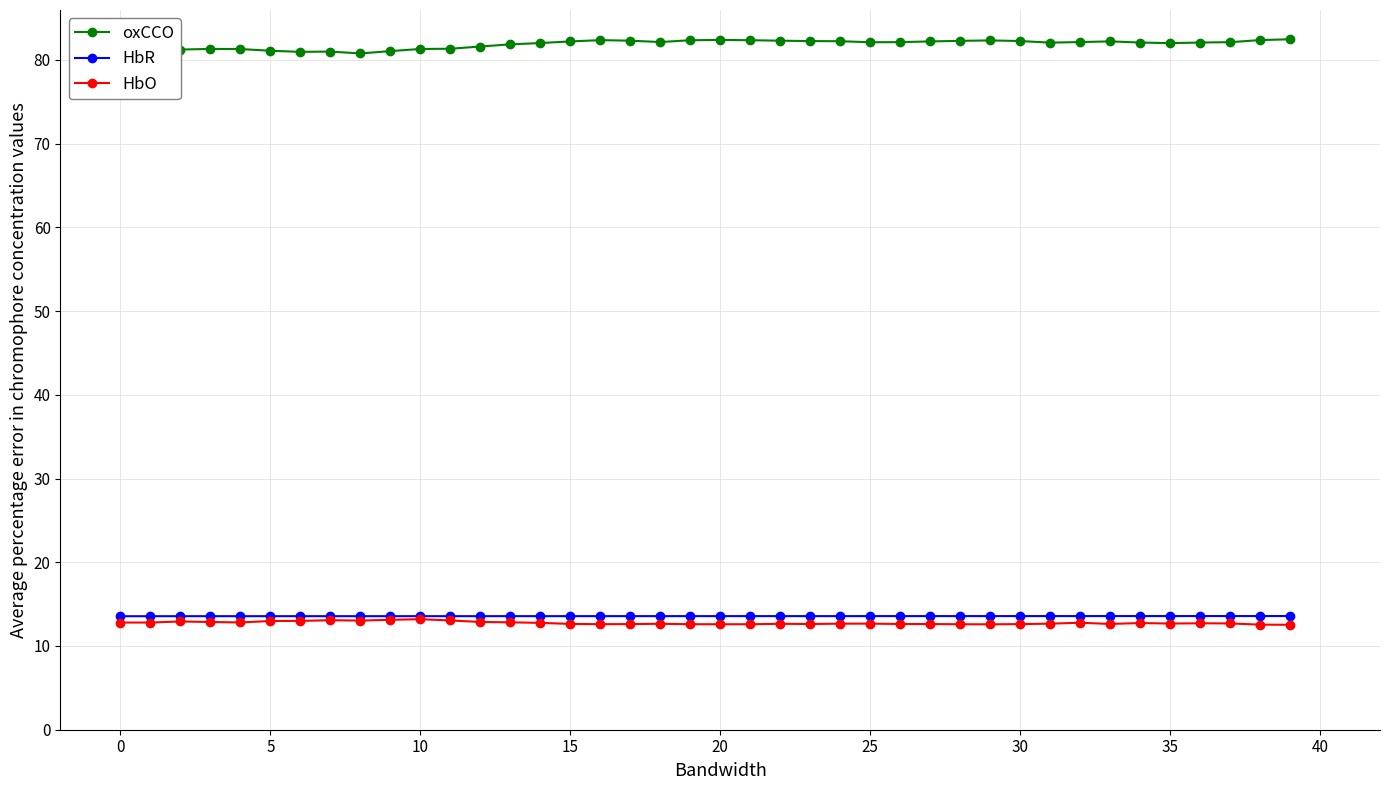

How many data points does each series have?

40